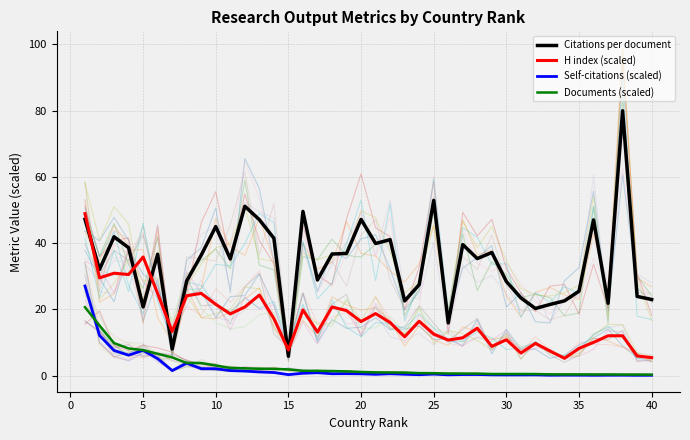

What is the difference between the second highest and minimum values in the H index (scaled) series?

30.6